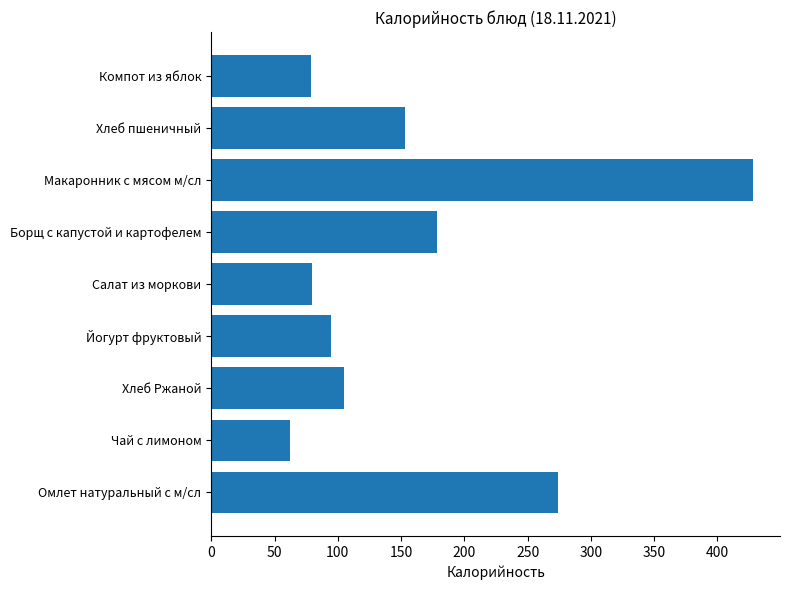

True or false: the data shows 53 at Хлеб пшеничный.

False